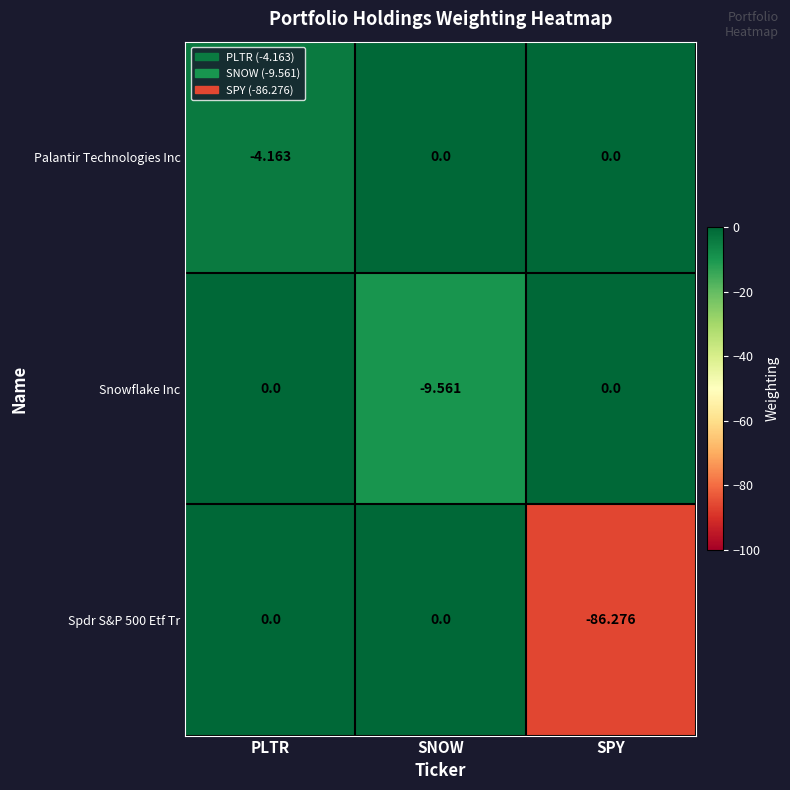

At which category is the sum across all series the highest?

PLTR